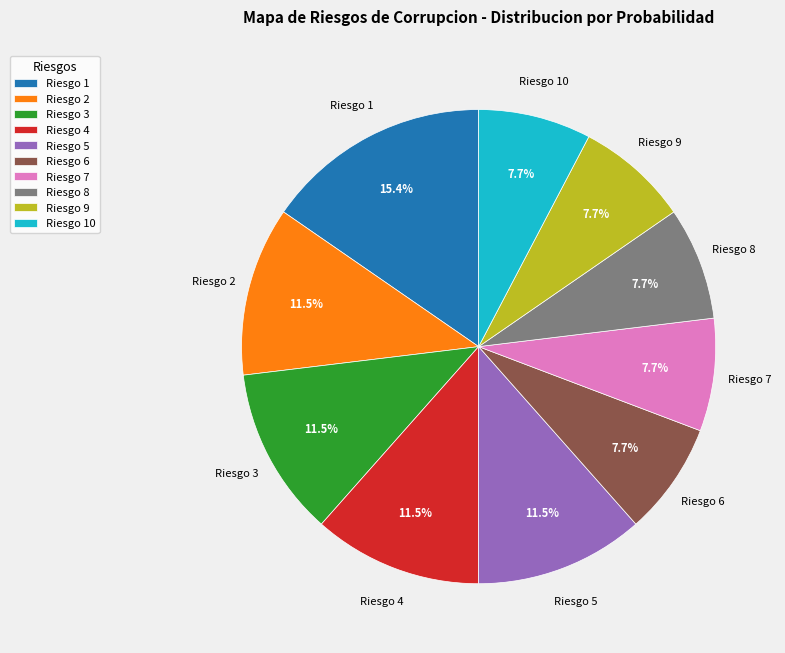

To the nearest percent, what is the difference between the largest and smallest slice percentages?

8%